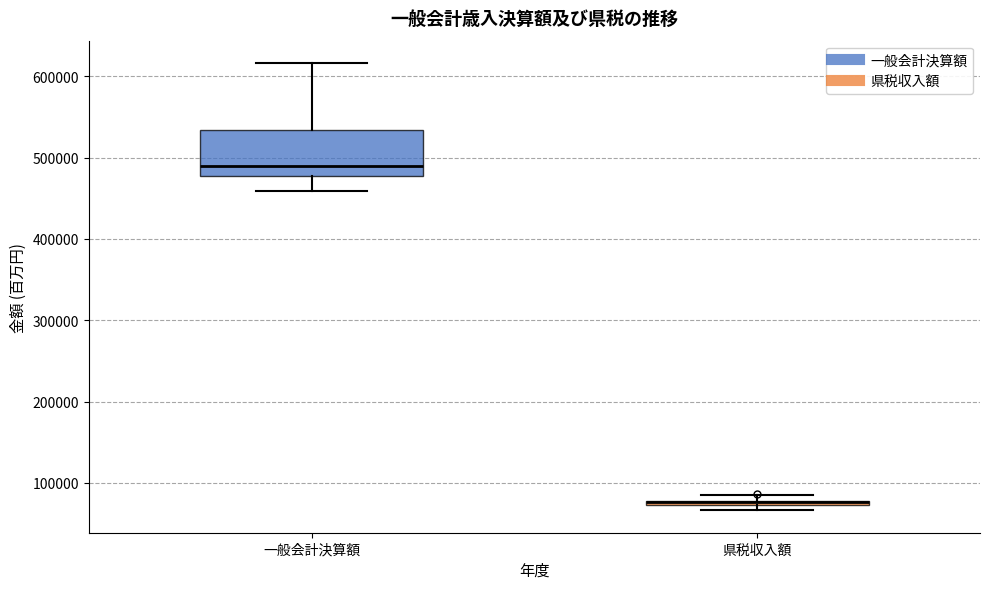

Which box is the tallest, from its lower edge to its upper edge?

一般会計決算額